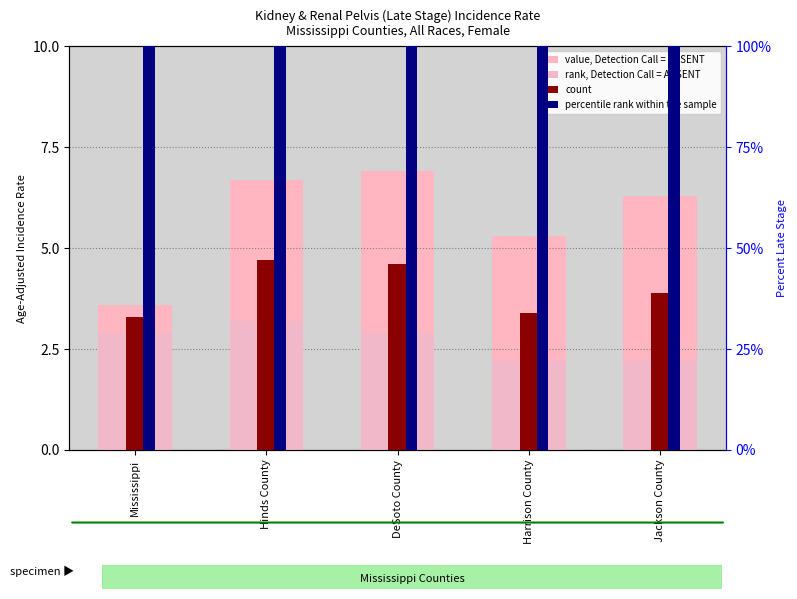

How many bars are there in each group?

4